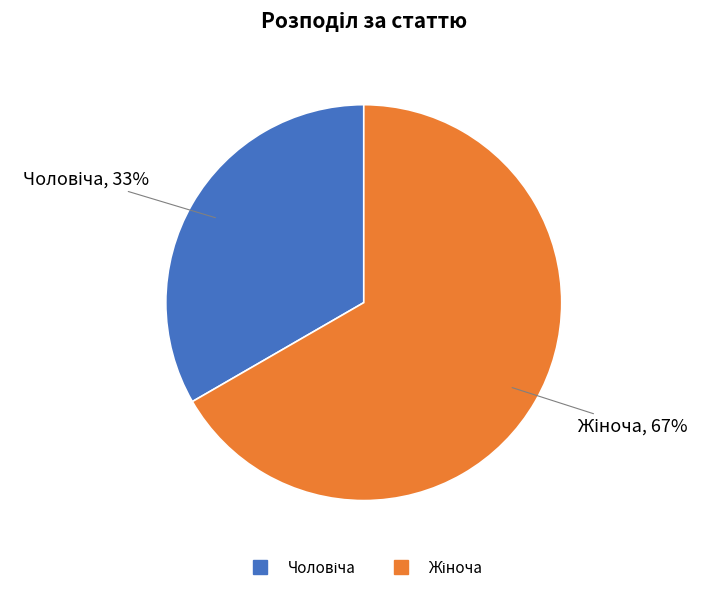

Does any single category account for the majority?

Yes